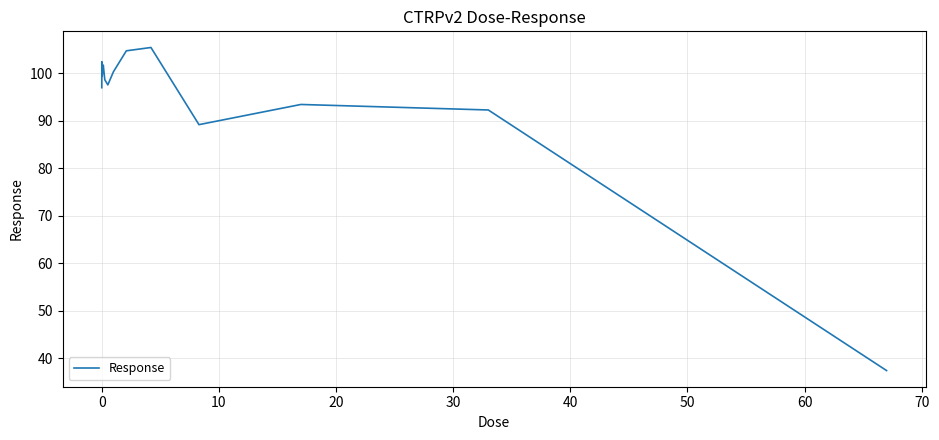

What is the maximum value shown in the chart?

105.4